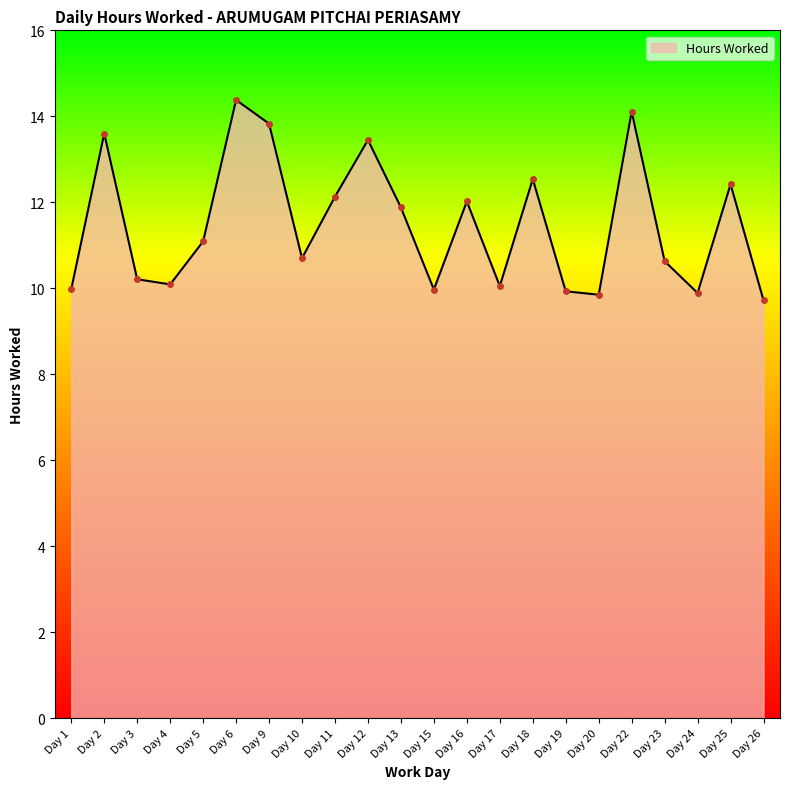

How many interior local valleys (lower than both neighbors) does the data have?

6